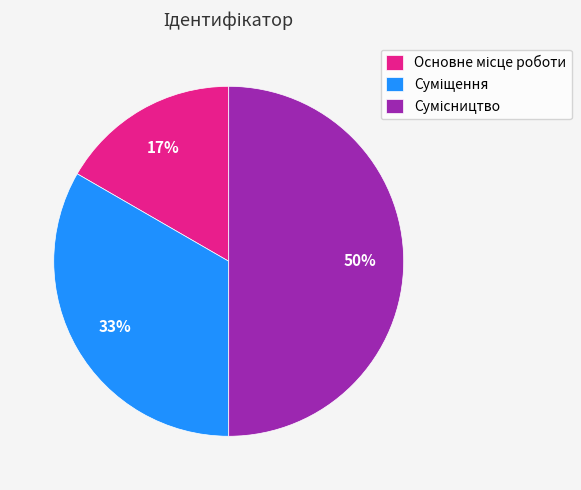

To the nearest percent, what is the difference between the largest and smallest slice percentages?

33%